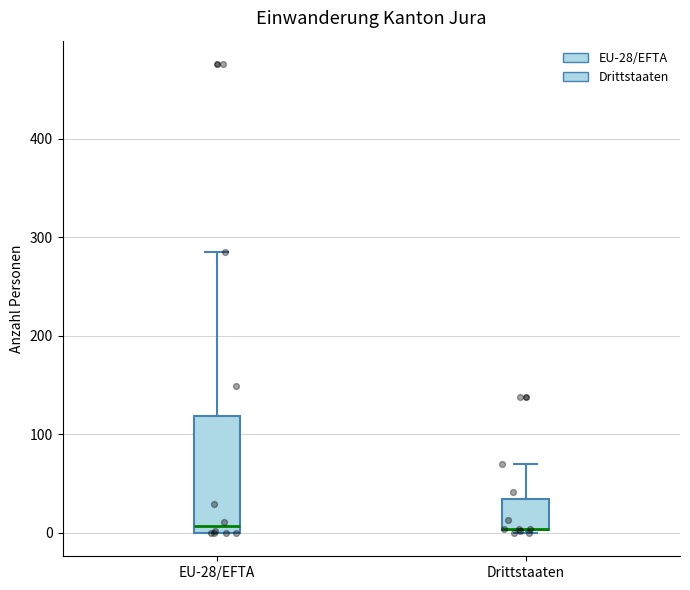

Reading left to right, read every box against the y-axis: the position of its median line, the range the box covers, and the ends of its whiskers. The values are not printed on the chart, so give them approximately, as read against the axis.

EU-28/EFTA: median 10, box 0 to 120, whiskers 0 to 290
Drittstaaten: median 0 (drawn on the box's lower edge), box 0 to 30, whiskers 0 to 70